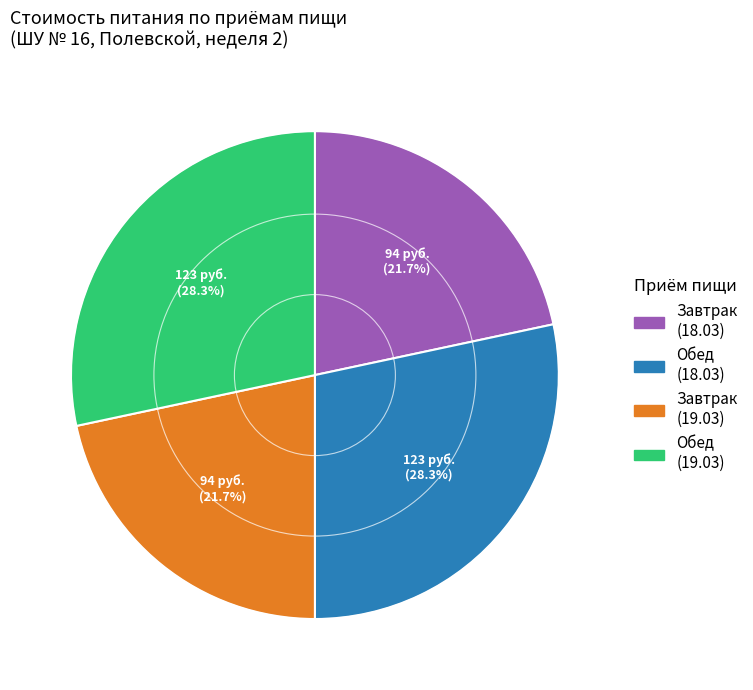

Does any single category account for the majority?

No